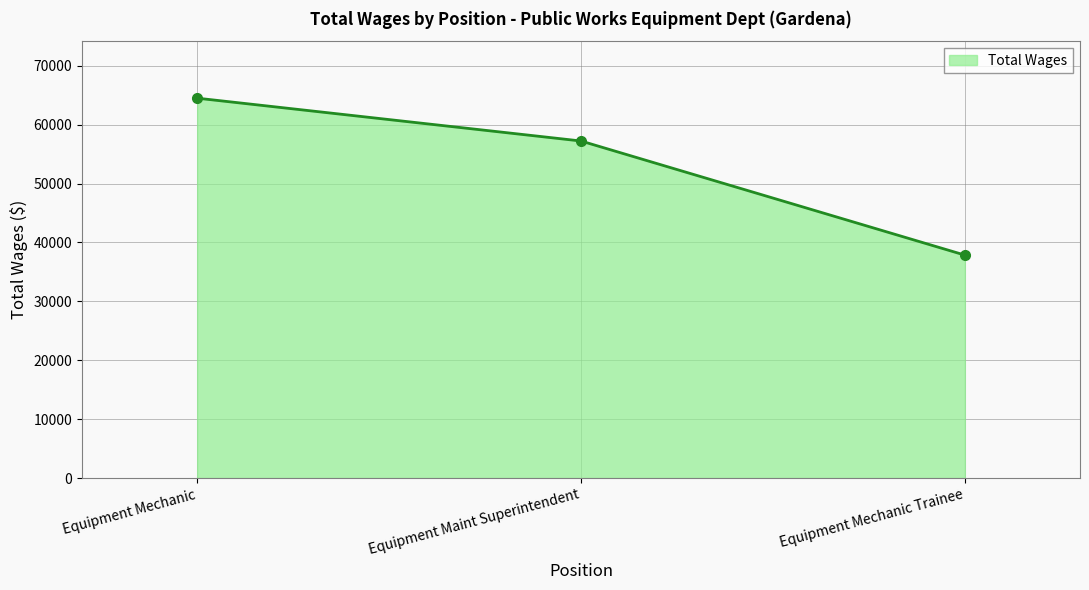

How many values are between 37855 and 64503?

3